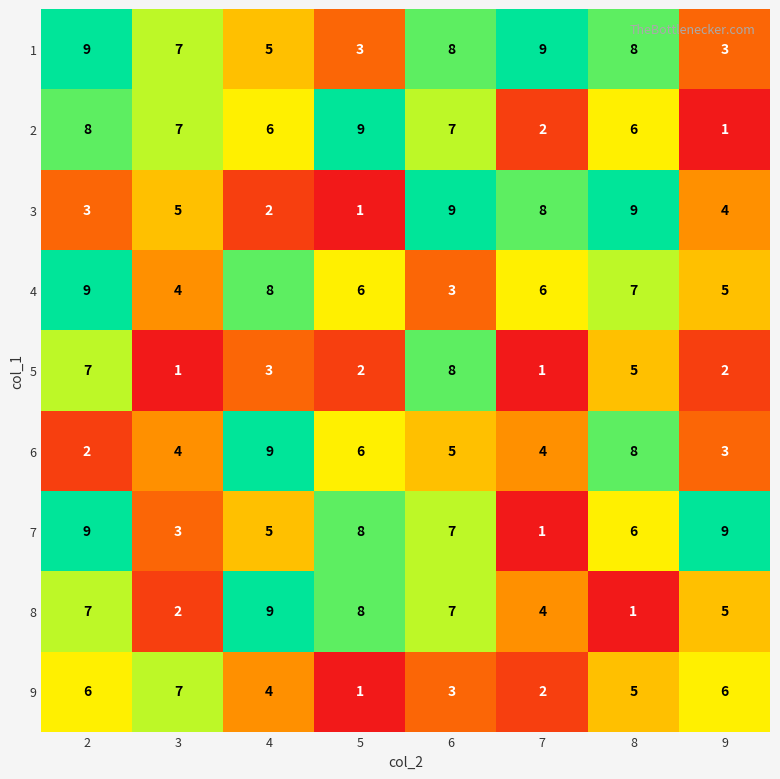

What is the difference between the maximum and minimum values in the 4 series?

6